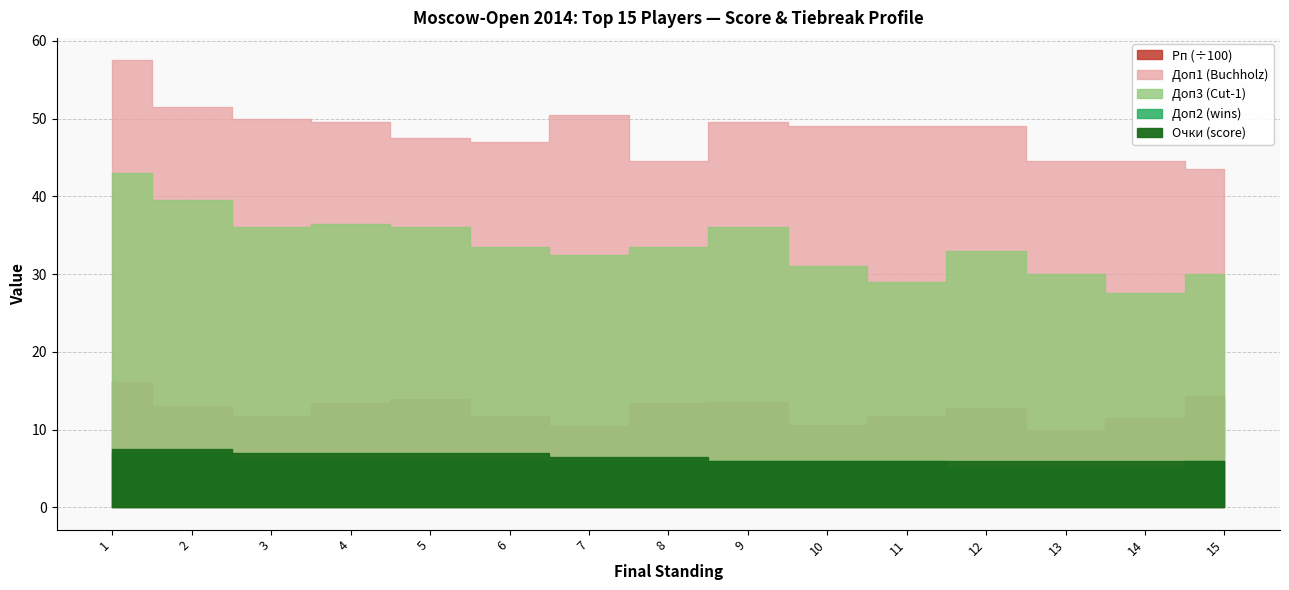

Is the value of Доп3 at 3 greater than the value of Рп at 4?

No